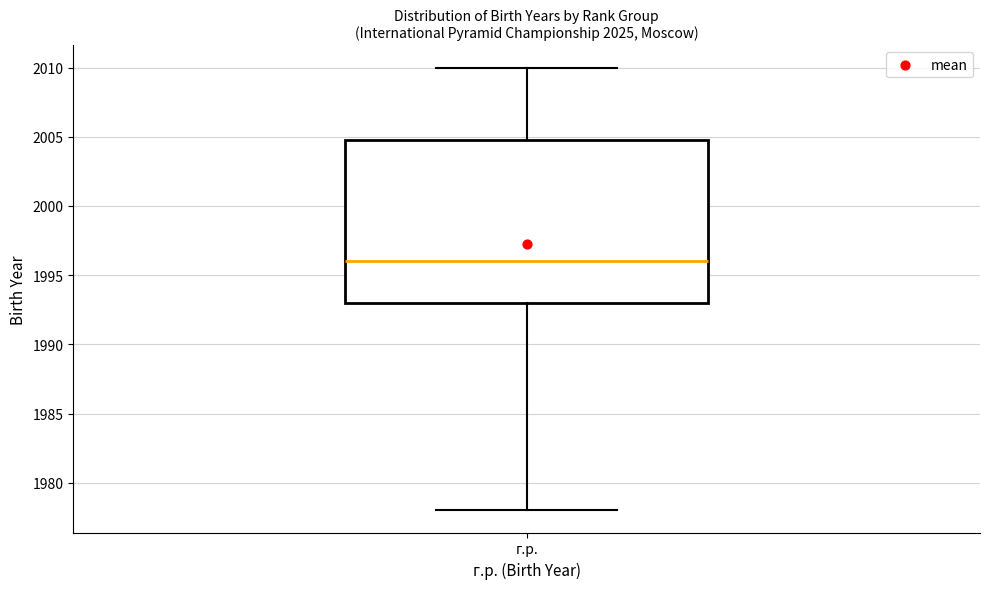

Transcribe this box plot: give where the median line is, the range the box spans, and where the two whiskers end, as read against the y-axis. The values are not printed on the chart, so give them approximately, as read against the axis.

median 1996, box 1993 to 2005, whiskers 1978 to 2010